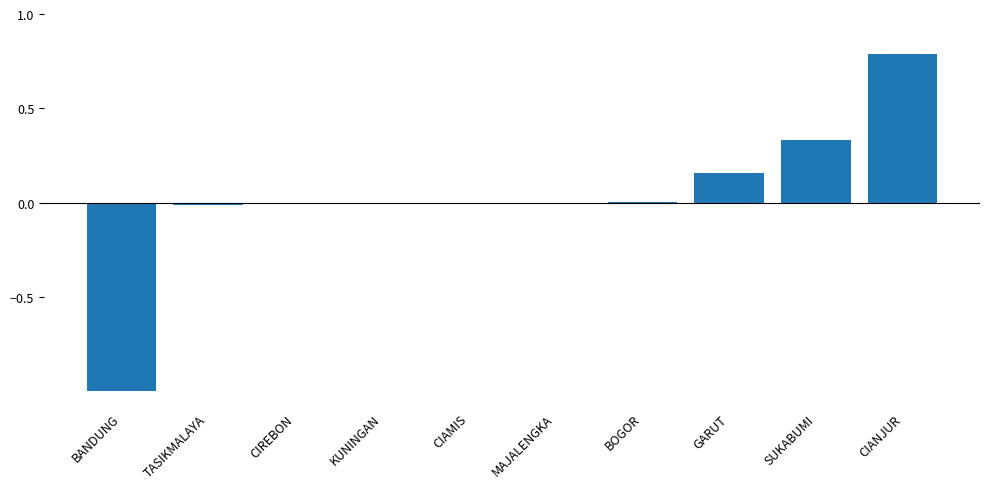

What is the sum of the values at BOGOR and CIANJUR?

0.8